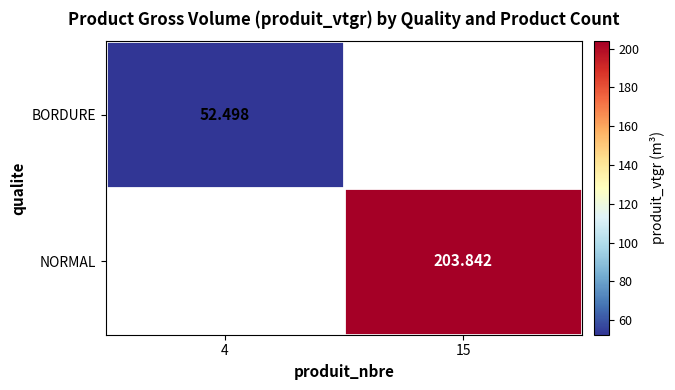

What is the lowest value of the BORDURE series?

52.5